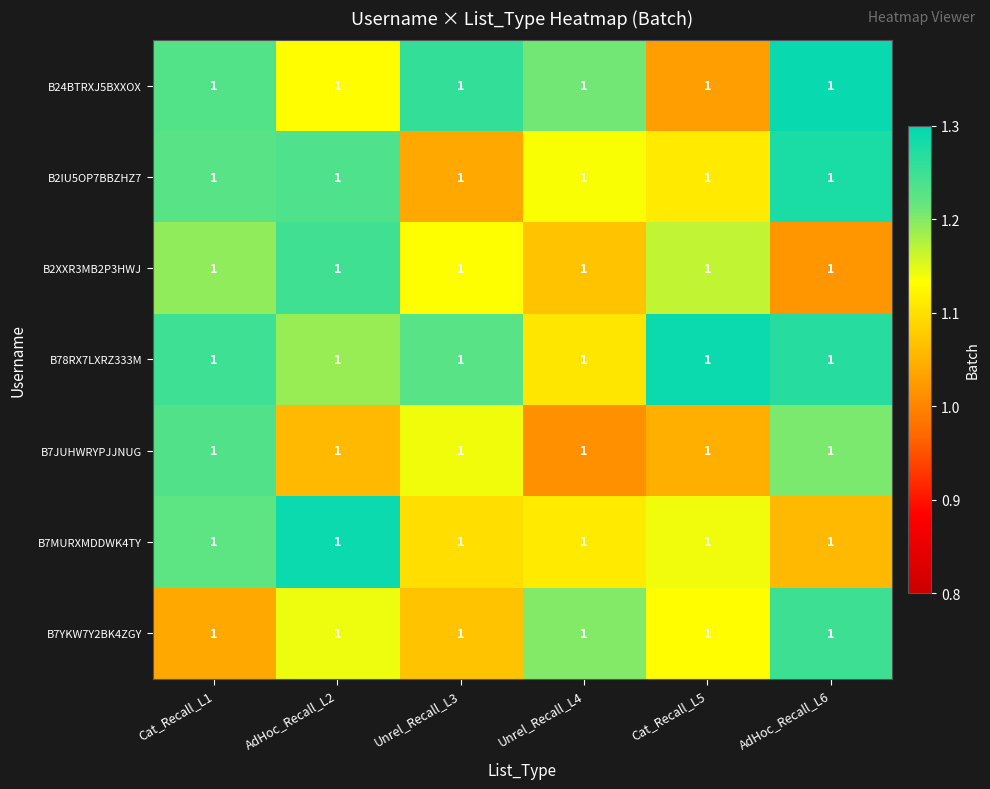

Which category has the lowest value in the B7YKW7Y2BK4ZGY series?

Cat_Recall_L1